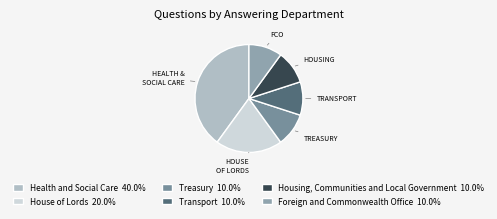

Is there a majority slice in this chart?

No